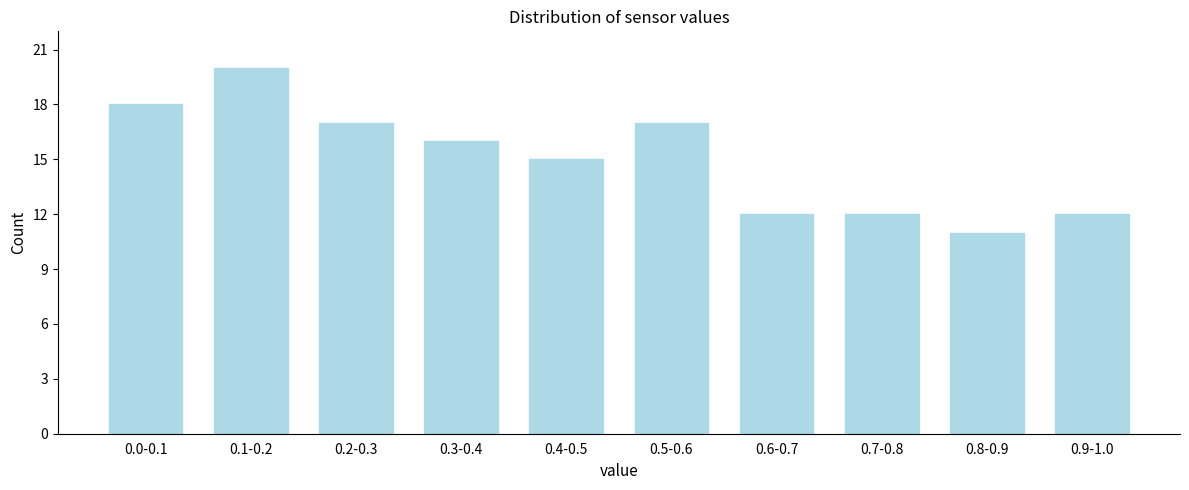

Reading left to right, extract all data points from this chart.

18	20	17	16	15	17	12	12	11	12